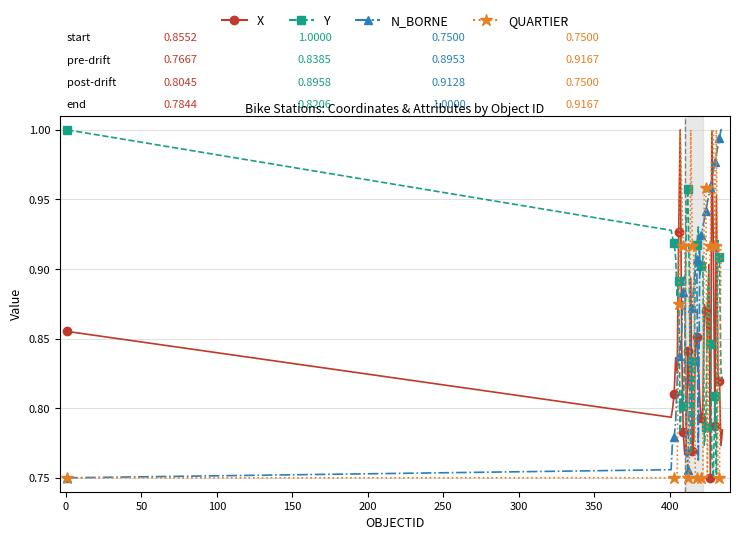

How many distinct data groups are displayed?

4